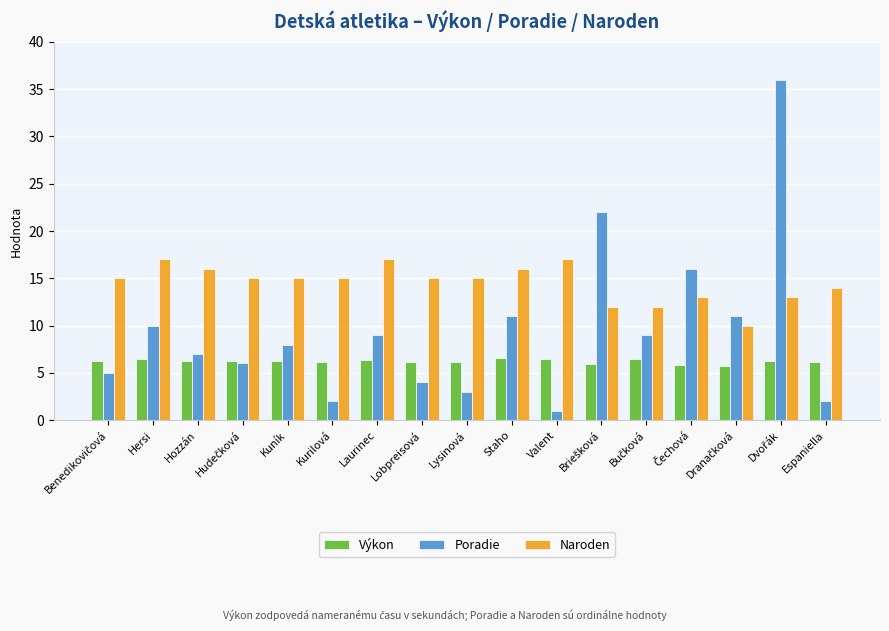

What is the difference between the second highest and second lowest values in the Naroden series?

5.0